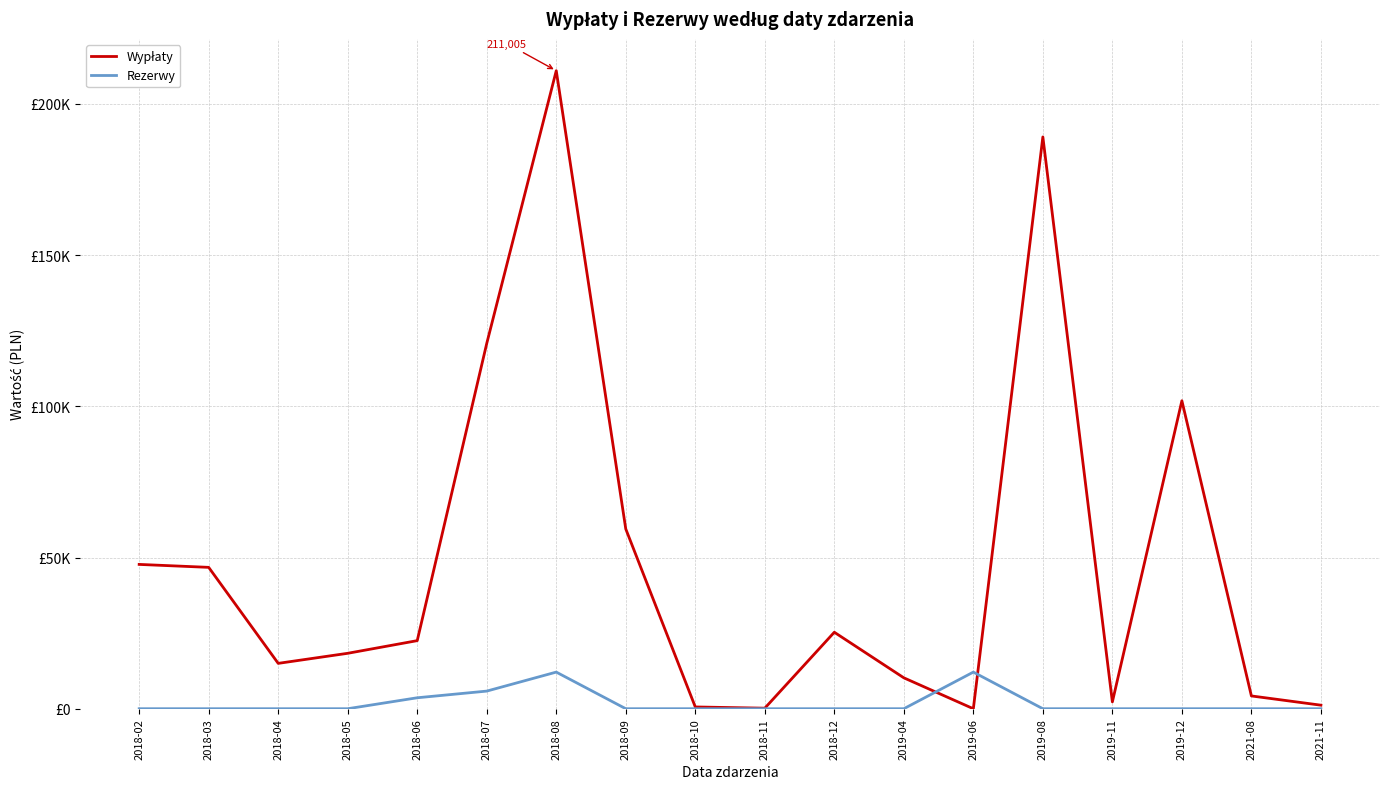

What position from the left is 2018-12?

11